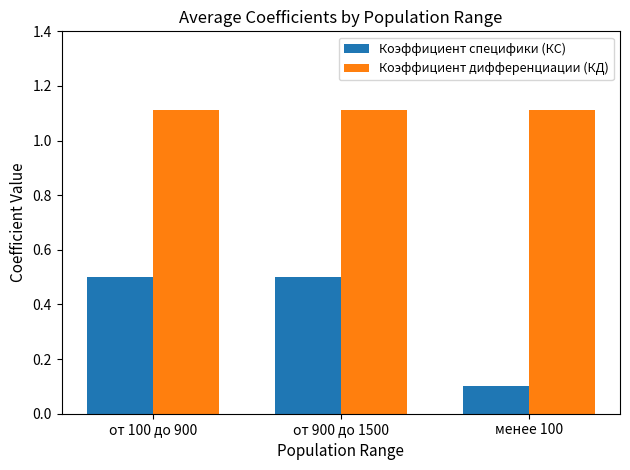

What are all the series names shown in the legend?

Коэффициент специфики (КС), Коэффициент дифференциации (КД)